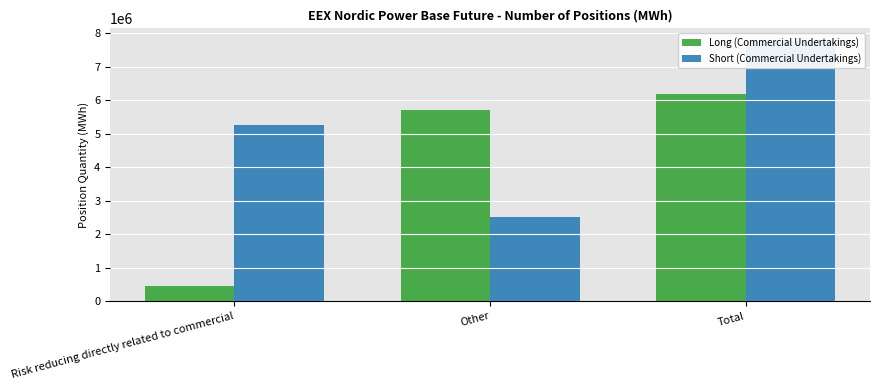

What is the difference between the maximum and minimum values in the Short (Commercial Undertakings) series?

5247505